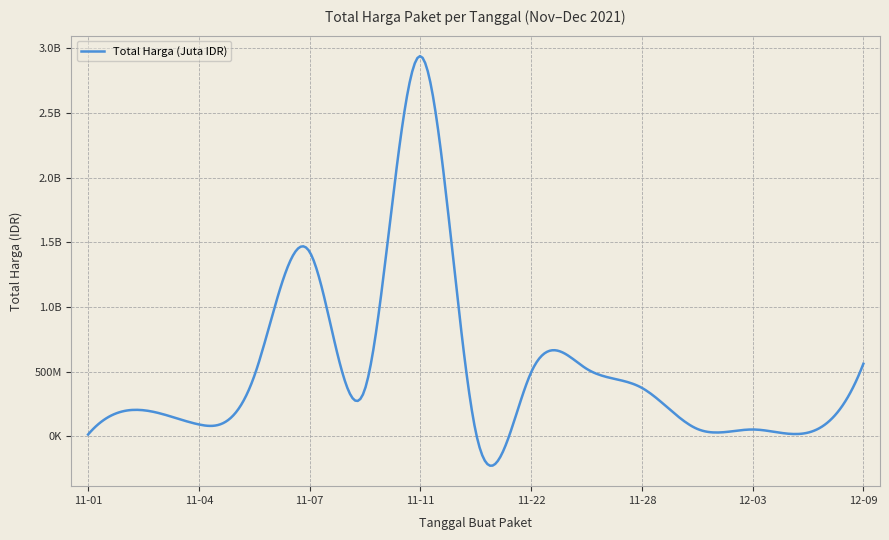

Does the chart display data point markers on the line(s)?

No